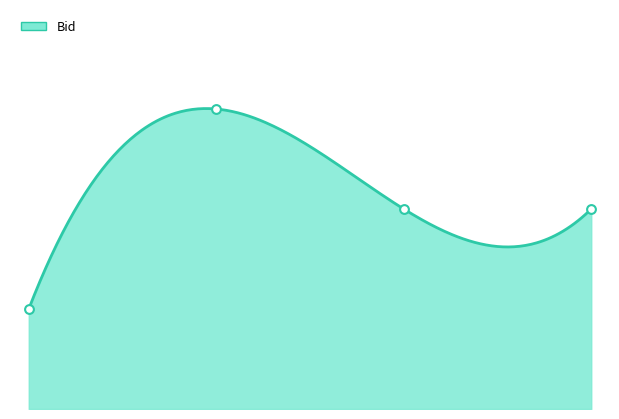

What is the ratio of the value at 1.0 to the value at 3.0?

1.0